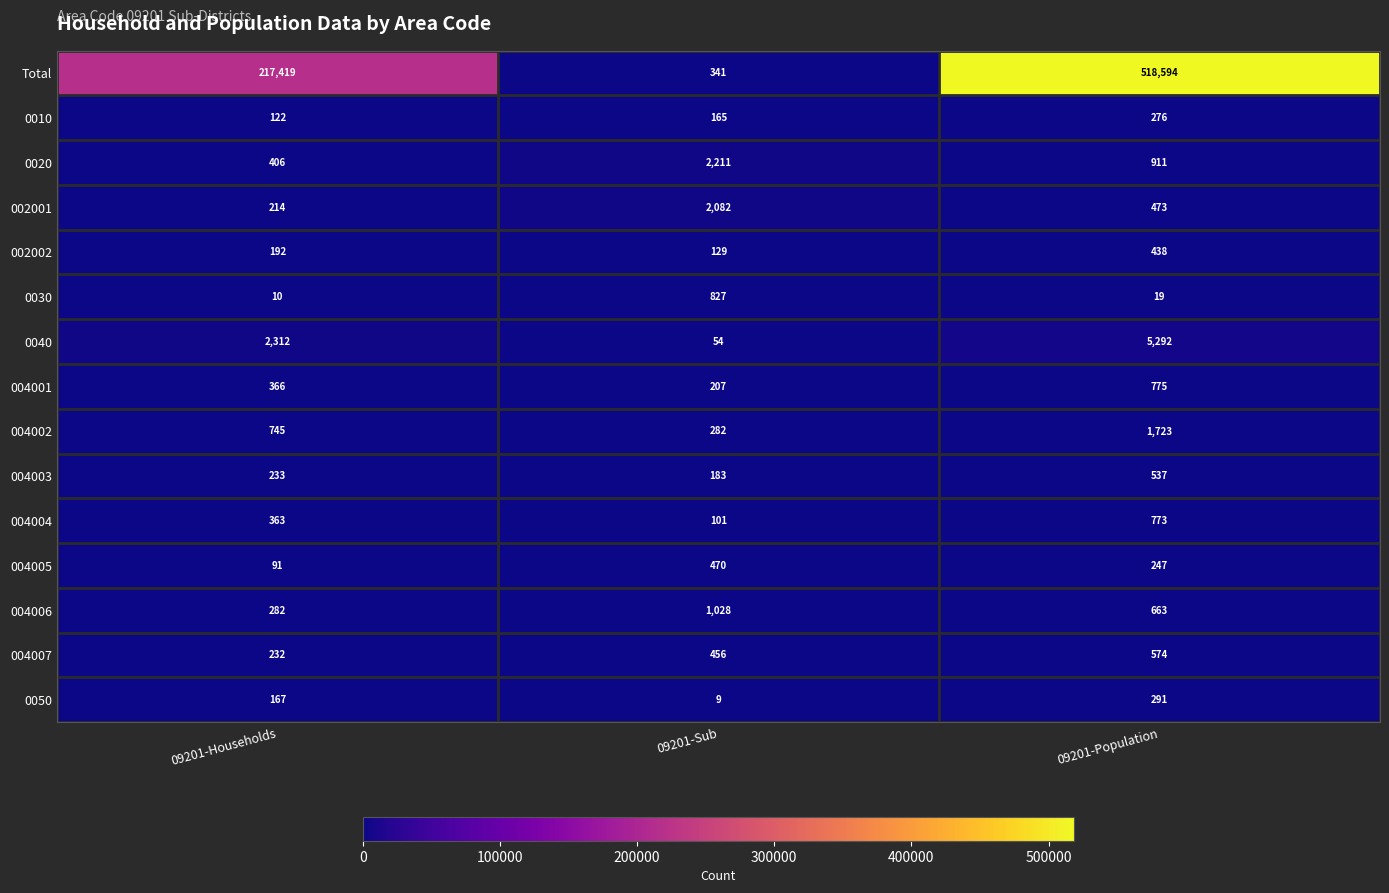

What is the difference between the Total values at 09201-Population and 09201-Sub?

518253